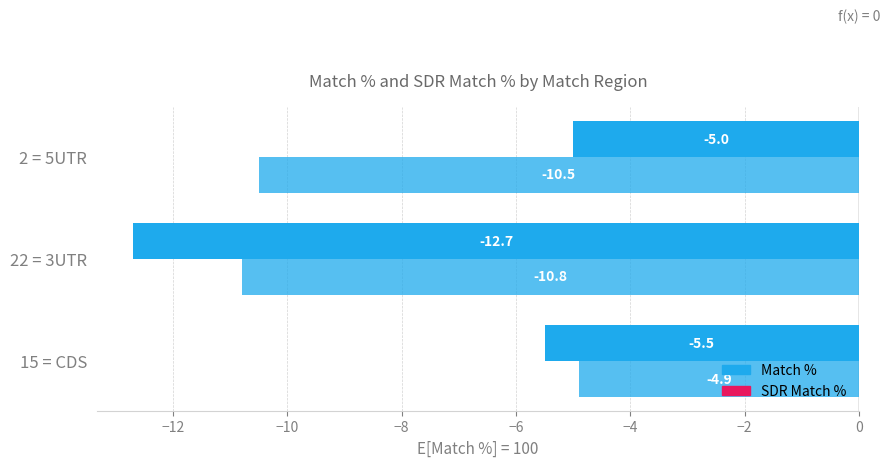

How many data points in Match % are less than -5?

2